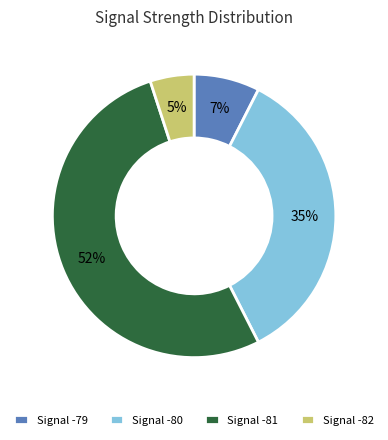

Does any single category account for the majority?

Yes